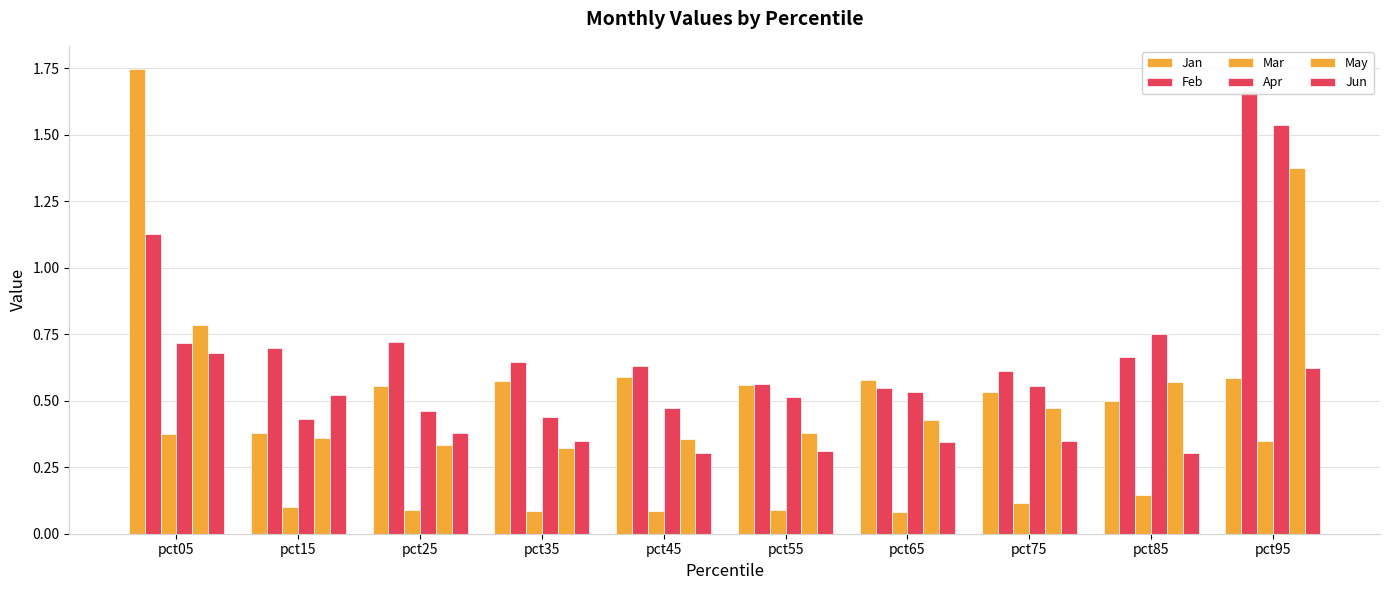

The value of May at pct95 is 2.2. True or false?

False